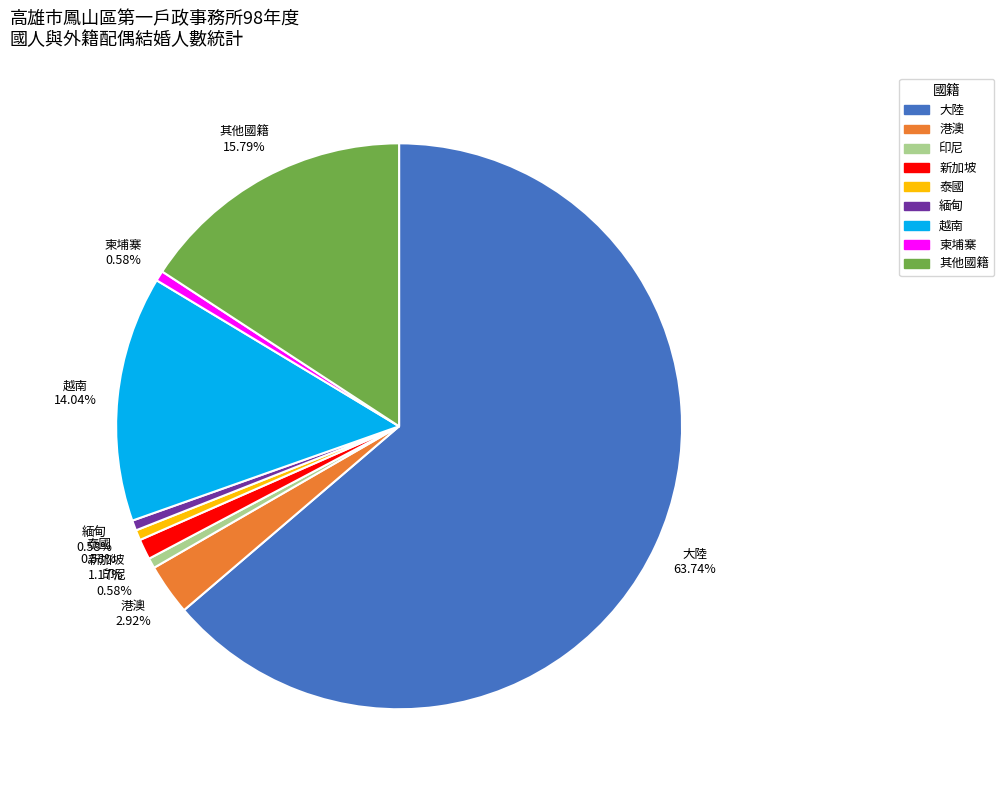

Which category has the biggest portion of the pie?

大陸